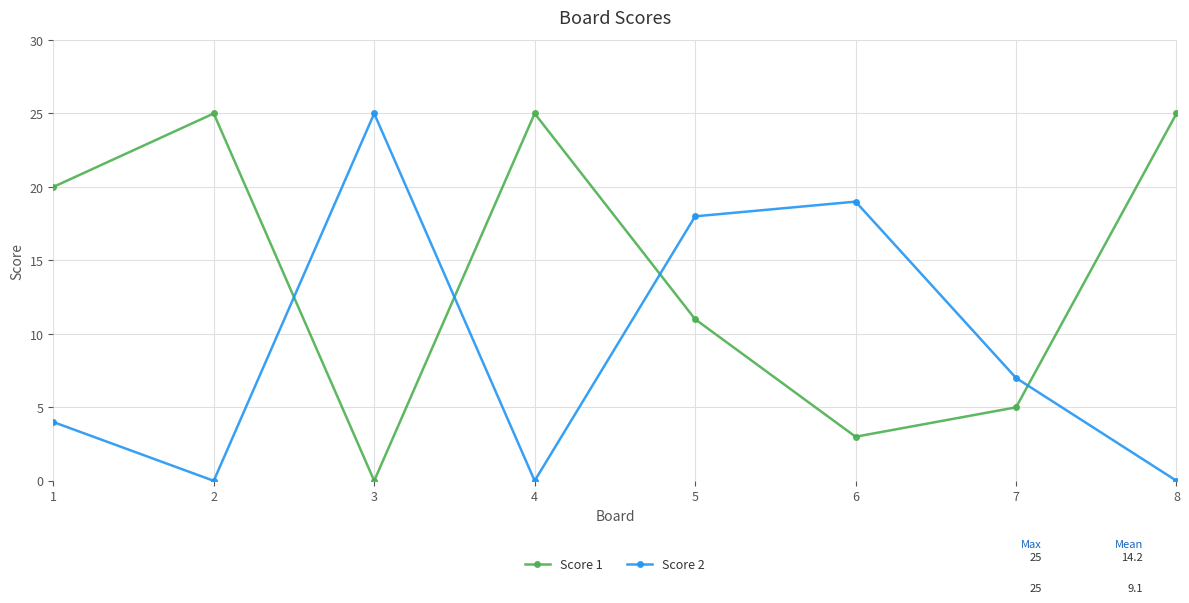

At which category does Score 1 reach its first local valley?

3